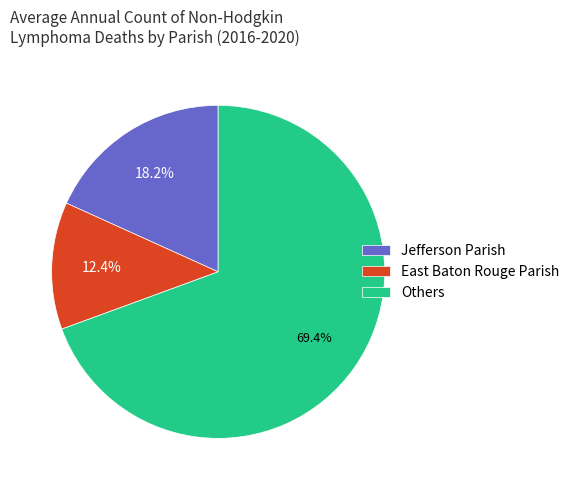

Rank the categories by value from highest to lowest.

Others, Jefferson Parish, East Baton Rouge Parish